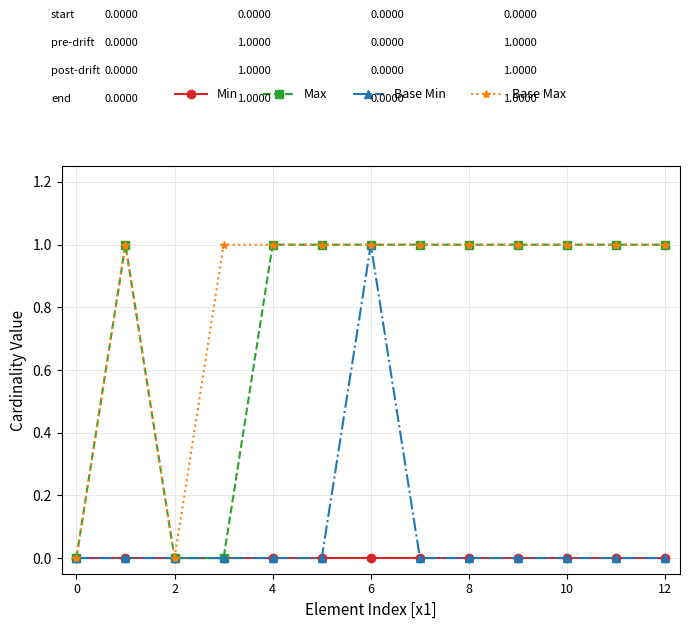

Which series has the largest total across all categories?

Base Max